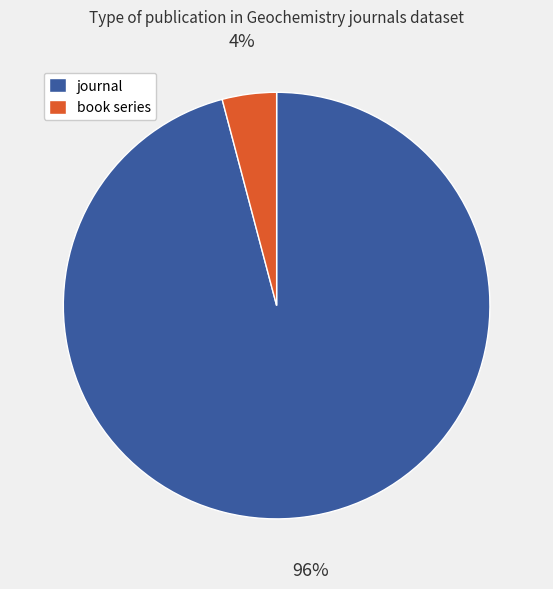

Is it true that journal is 89% of the pie?

False